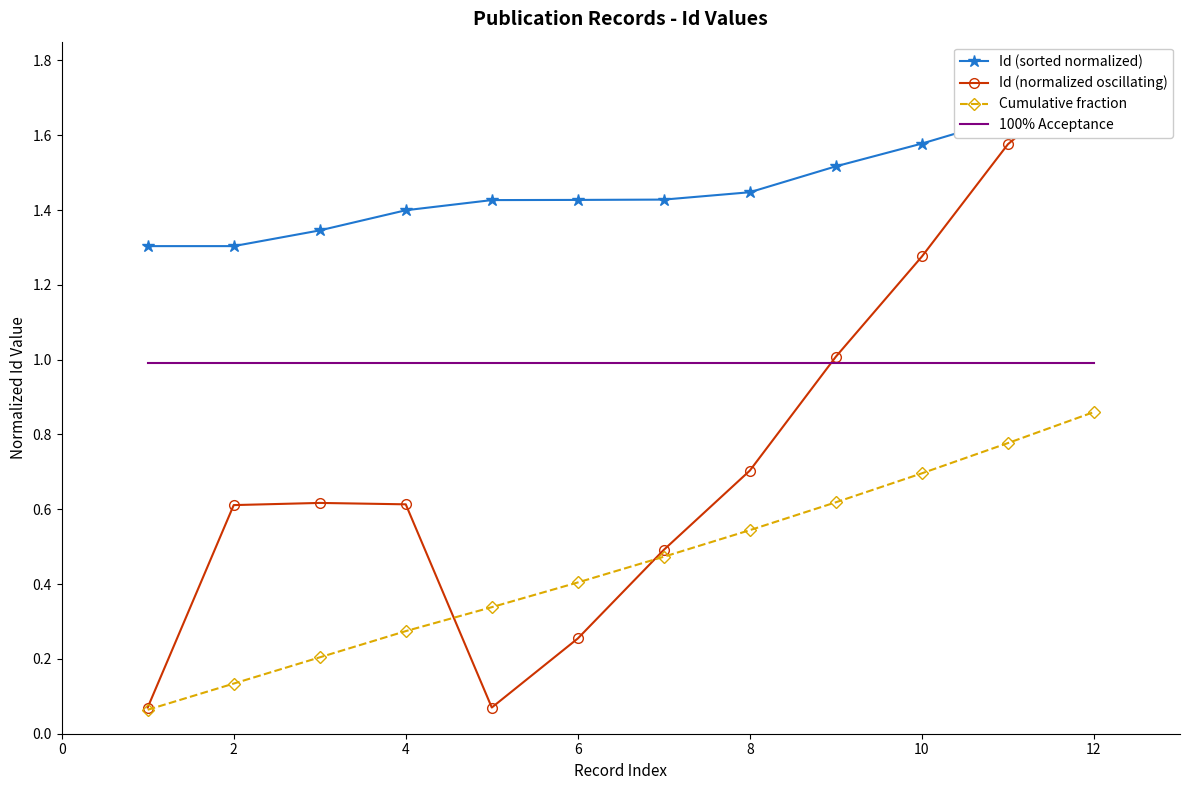

What is the average value of the Id (normalized oscillating) series?

0.8